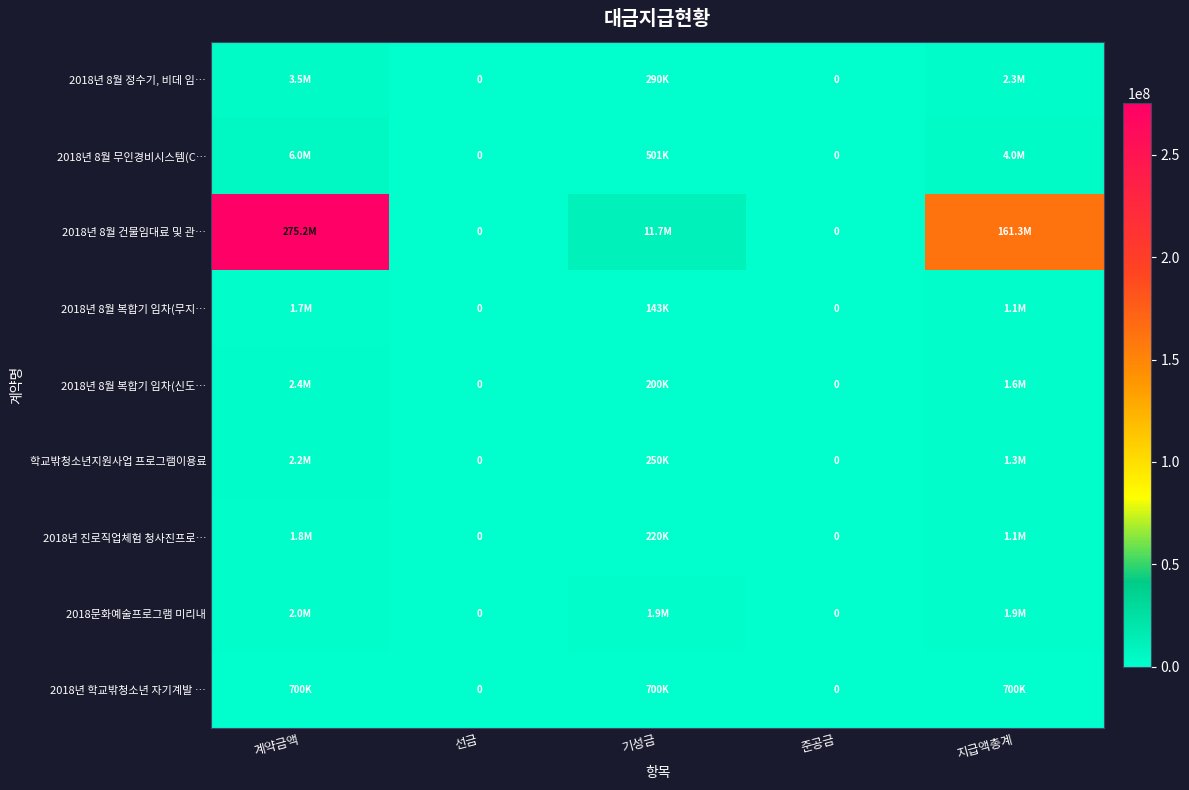

What is the difference between the 2018년 진로직업체험 청사진프로… values at 지급액총계 and 기성금?

880000